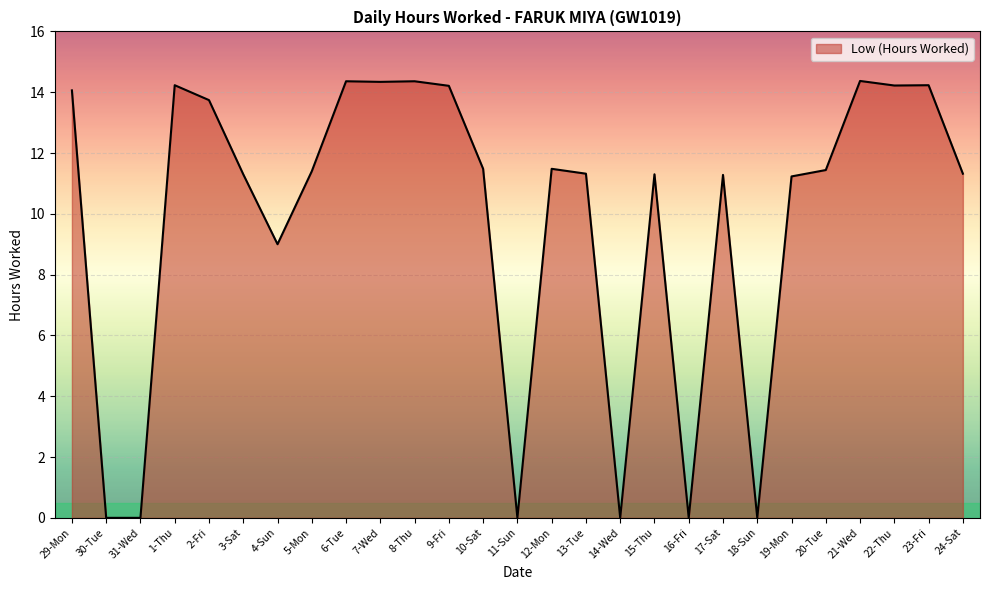

Is it true that the value at 7-Wed is 21.3?

False